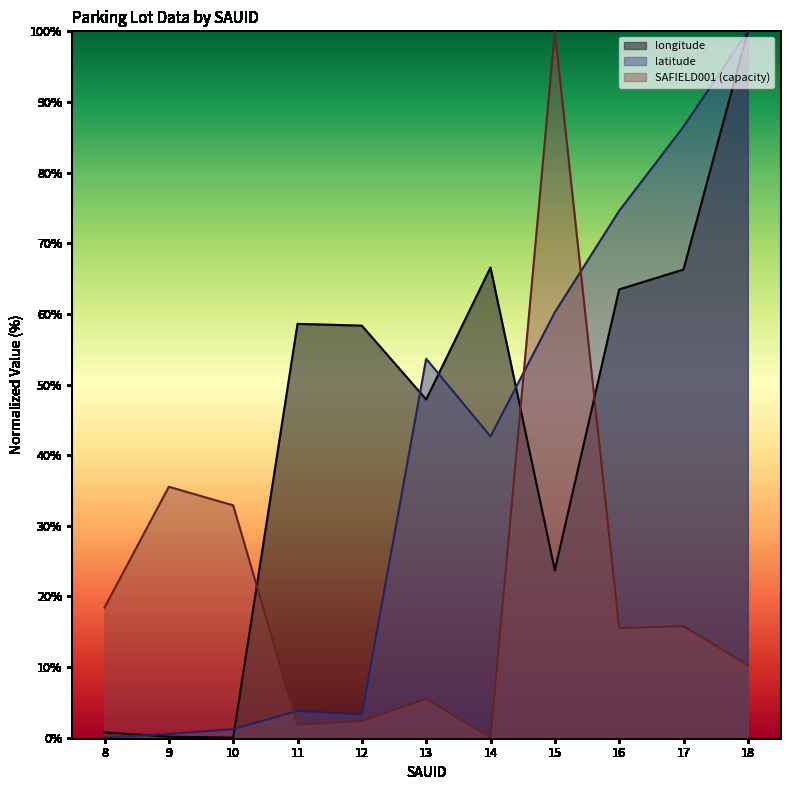

True or false: latitude has a value of 22.9 at 14.

False